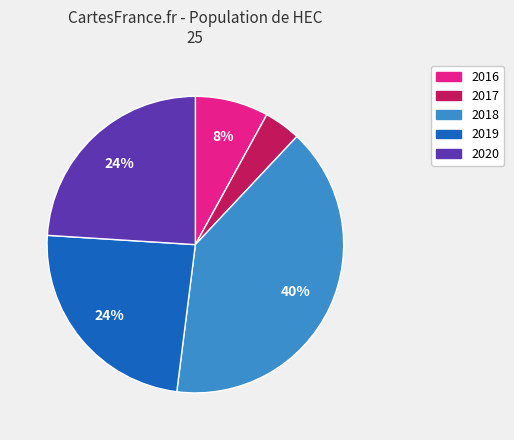

To the nearest percent, what is the difference between the largest and smallest slice percentages?

36%